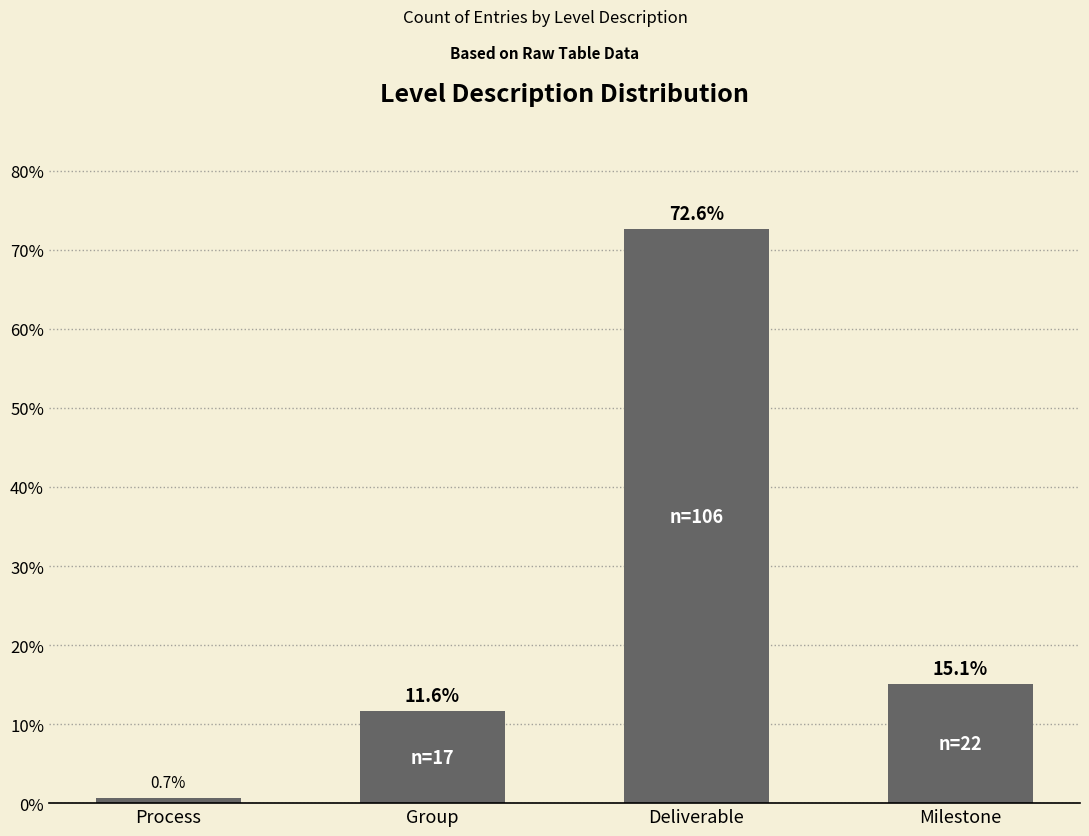

Reading left to right, extract all data points from this chart.

Process=0.7	Group=11.6	Deliverable=72.6	Milestone=15.1